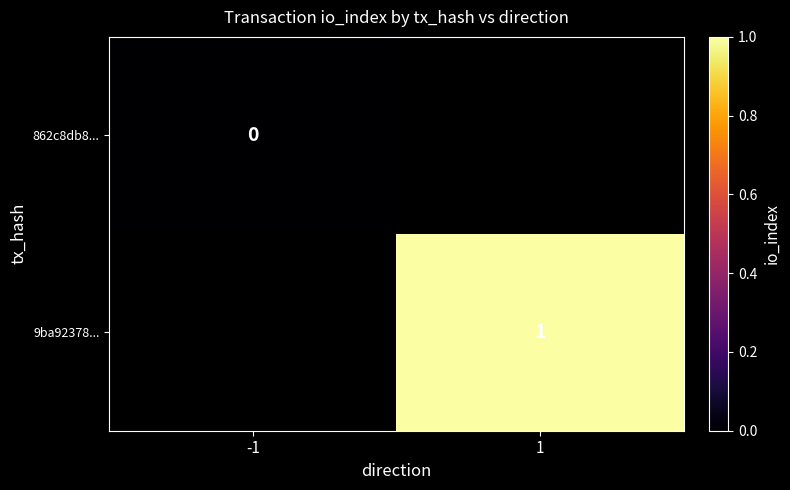

The value of 9ba92378... at 1 is 2. True or false?

False